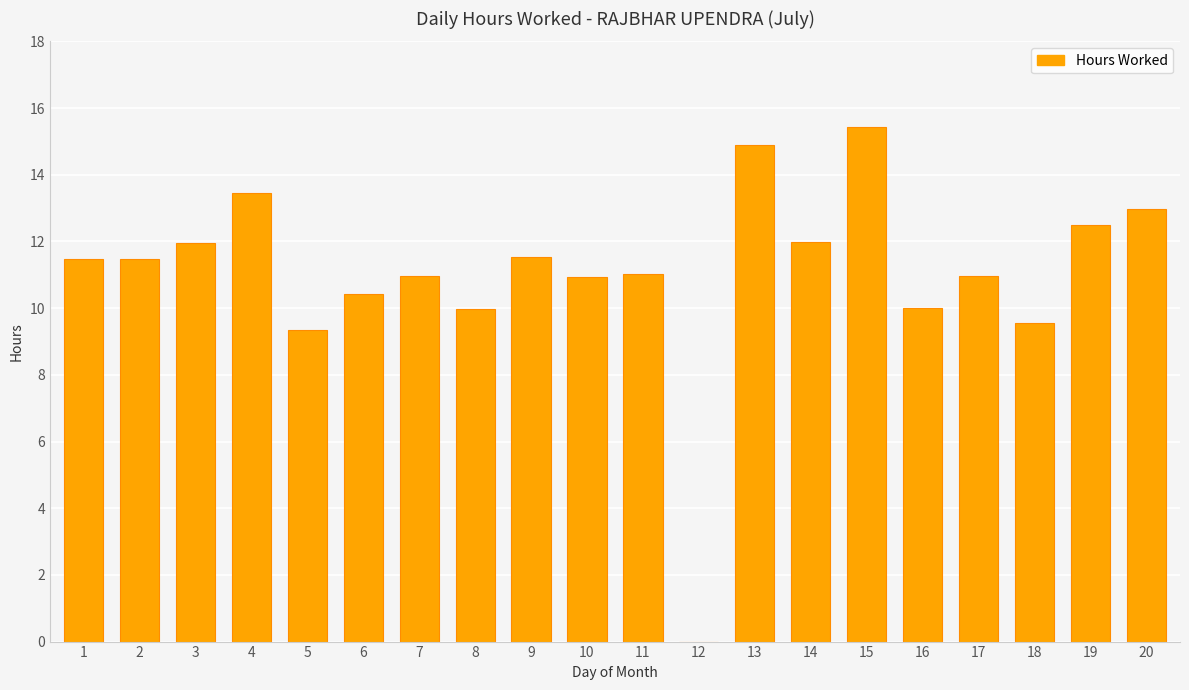

What is the greatest value displayed?

15.4